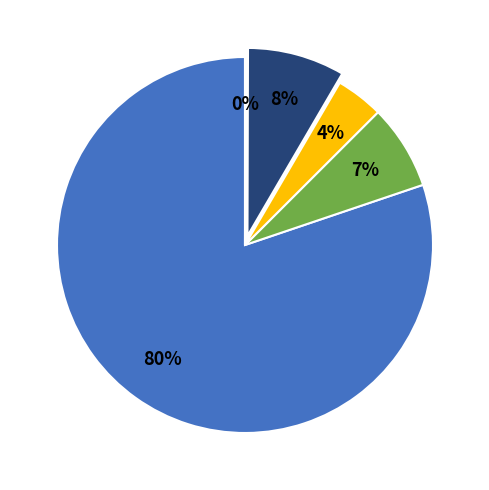

Does any single category account for the majority?

Yes